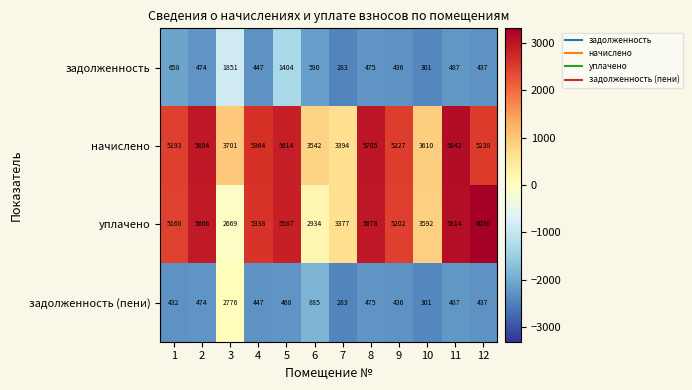

At which label does задолженность reach its minimum?

7